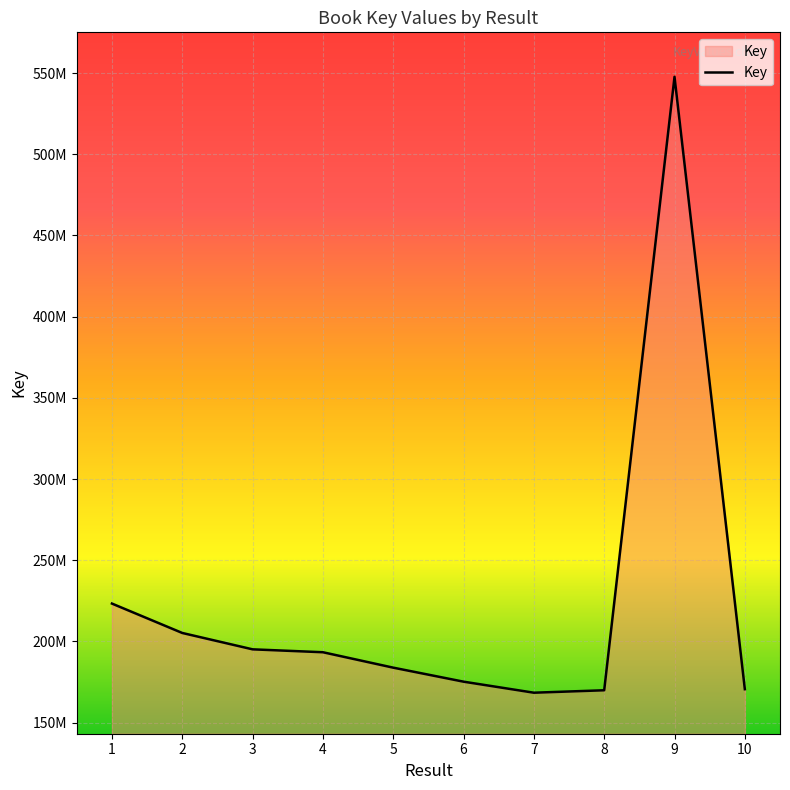

At which category does the chart reach its minimum across all series?

7